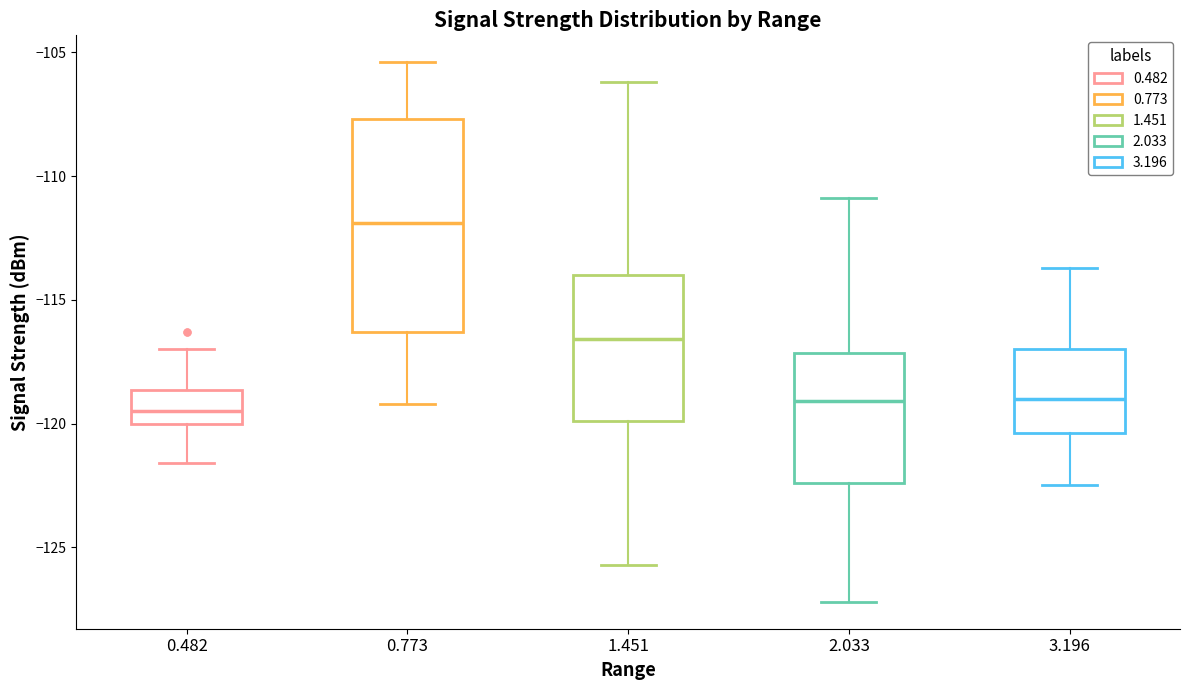

Which box's median line is the highest?

0.773